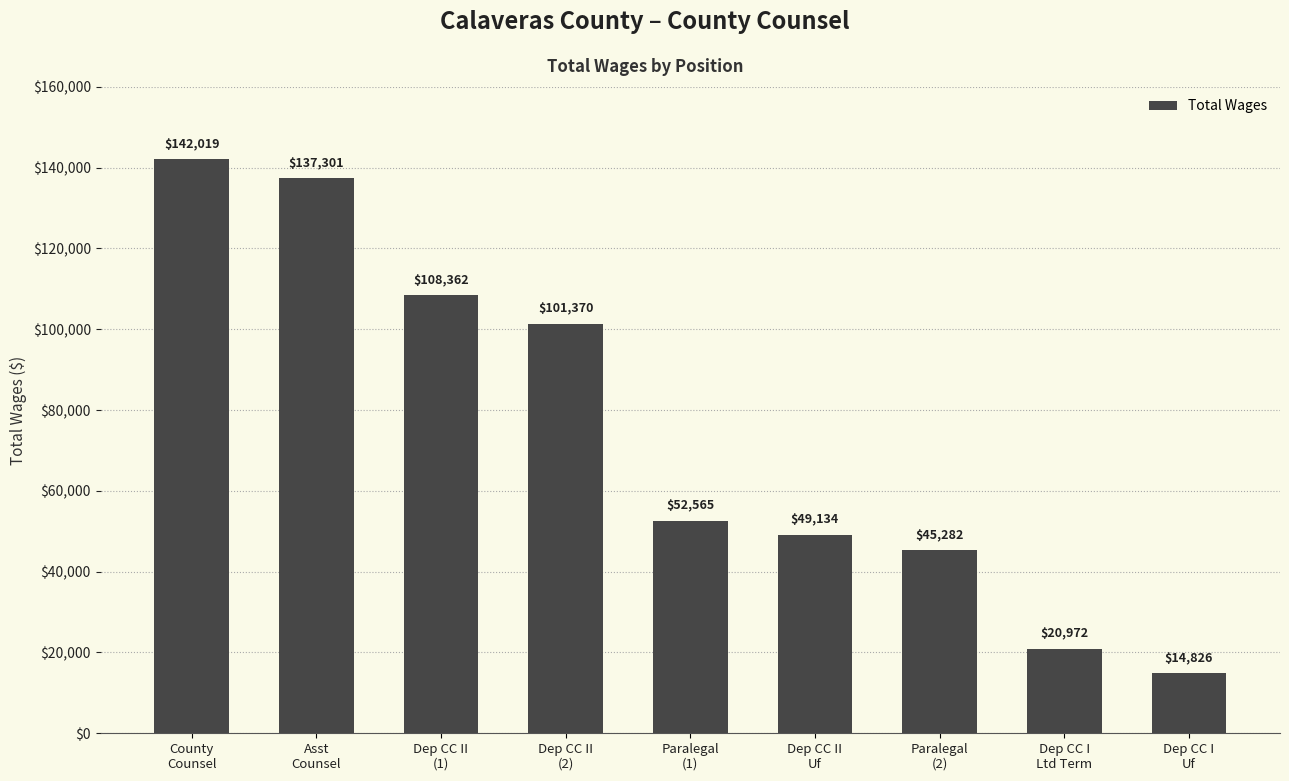

How many values are below 52565?

4